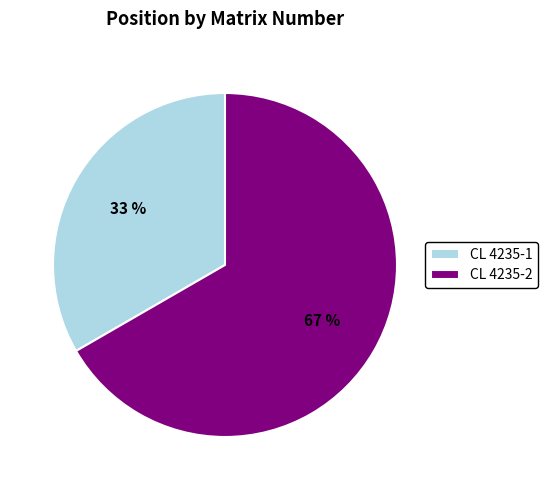

Combined, do CL 4235-2 and CL 4235-1 account for over 50%?

Yes